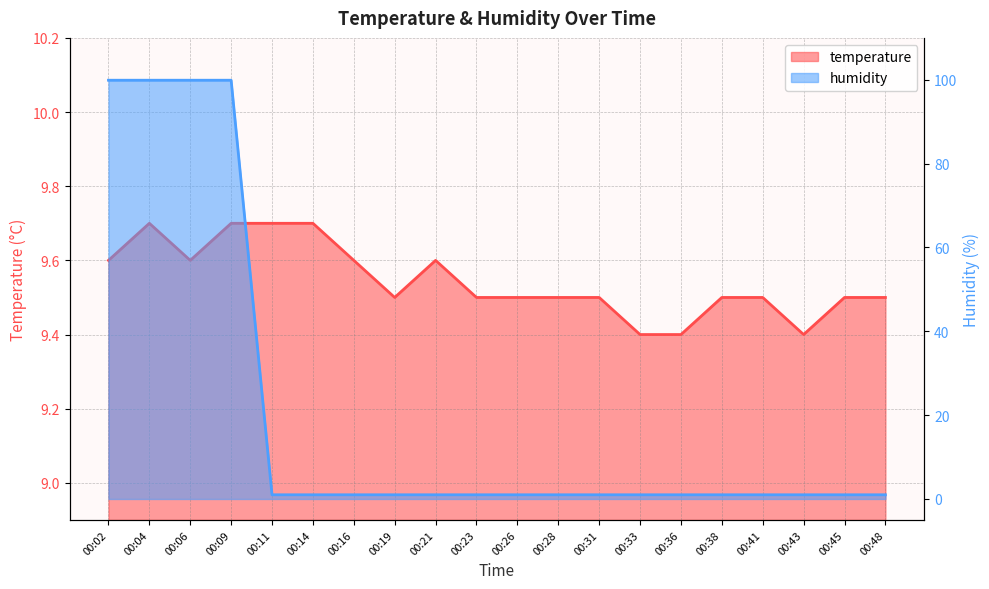

What is the sum of all temperature values?

190.9